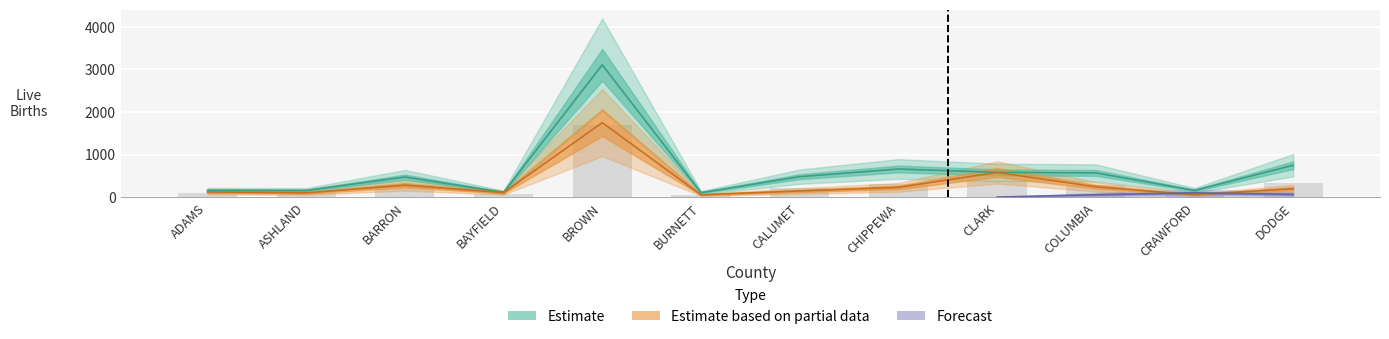

What is the difference between the second highest and second lowest values in the Estimate series?

636